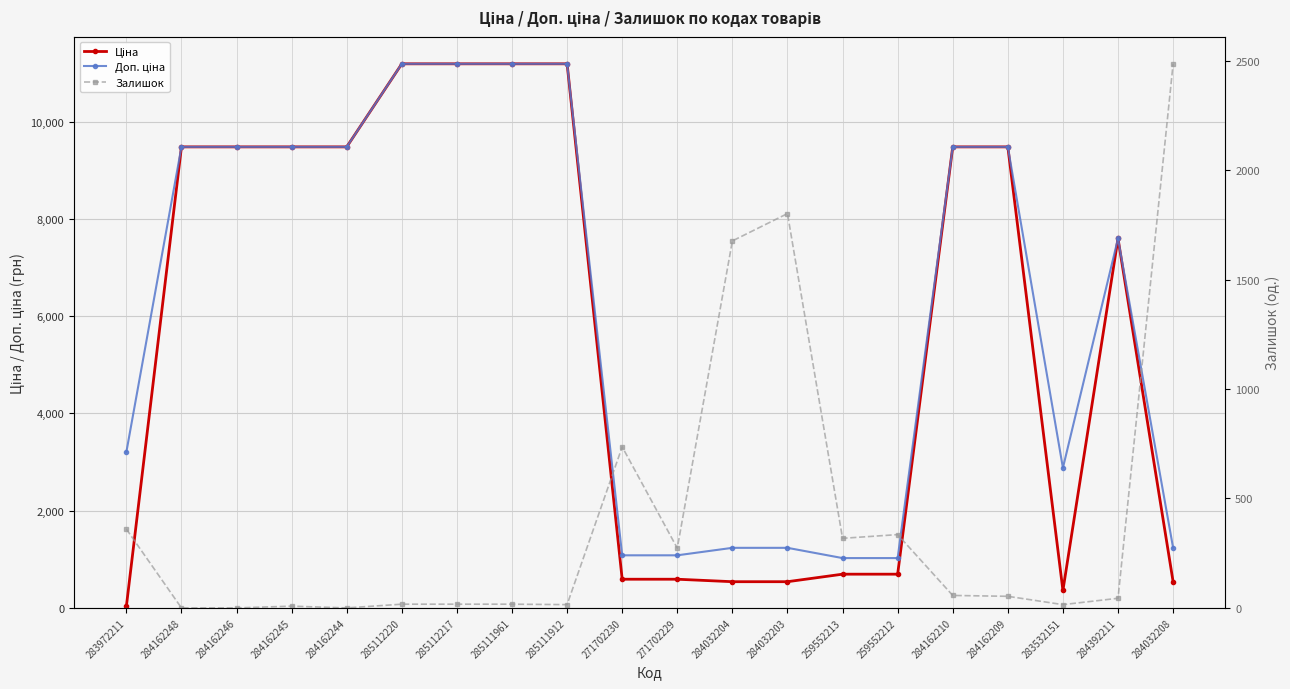

True or false: Ціна and Доп. ціна cross at least once.

False